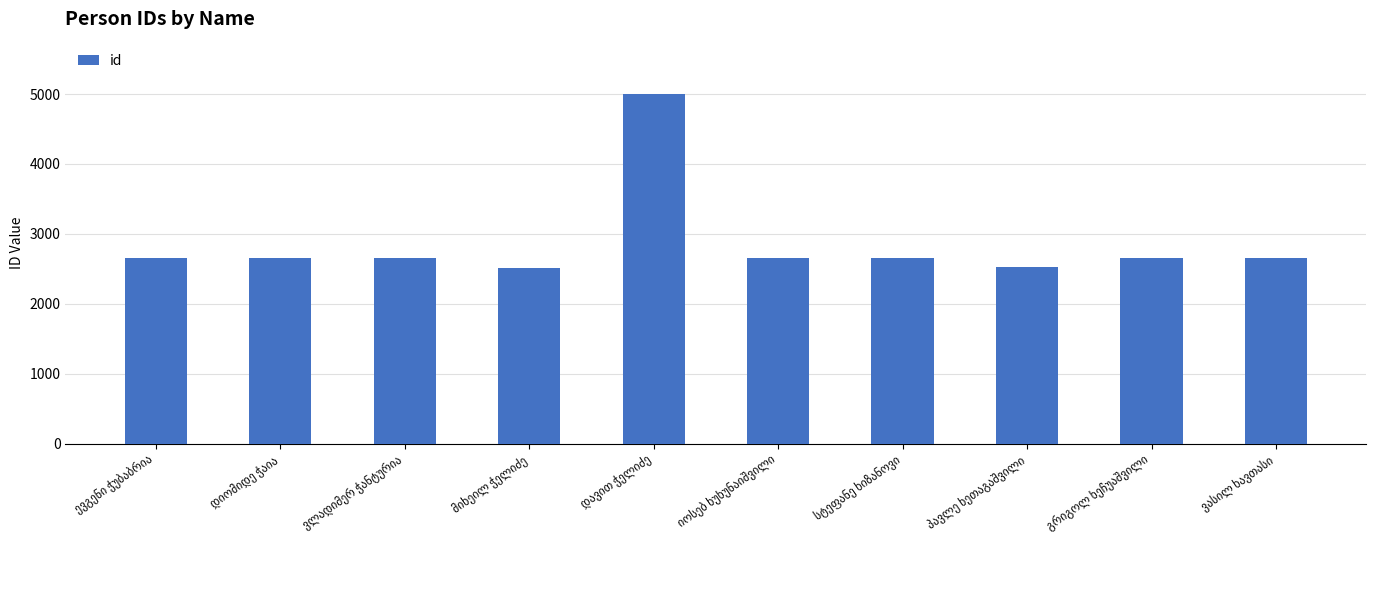

What is the value of the 6th bar from the left?

2655